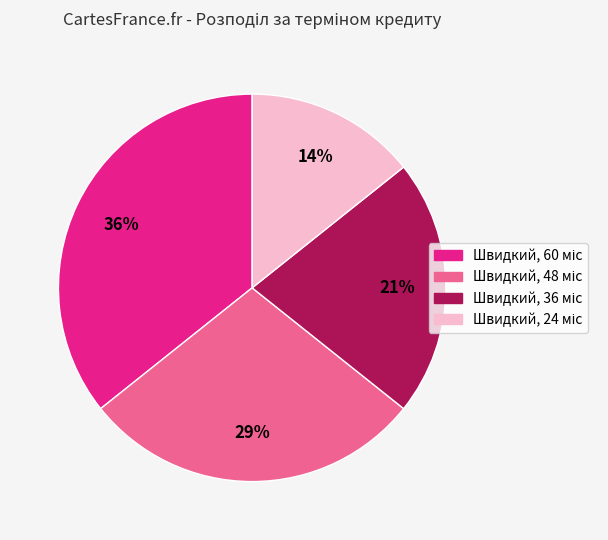

How many slices are in this pie chart?

4